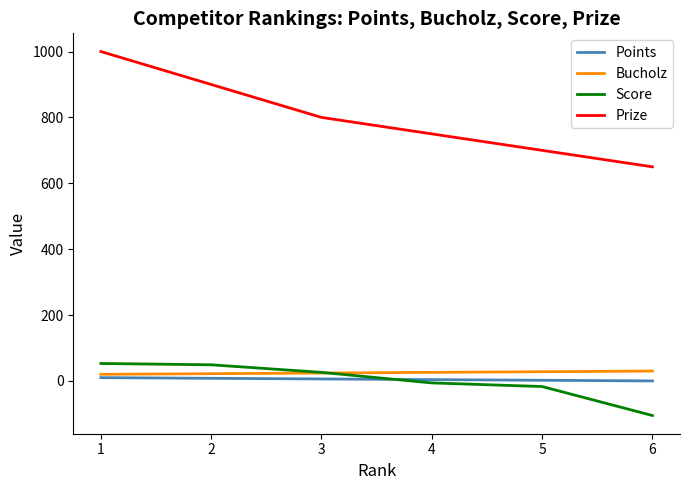

Between 1 and 5, which series saw the biggest shift?

Prize